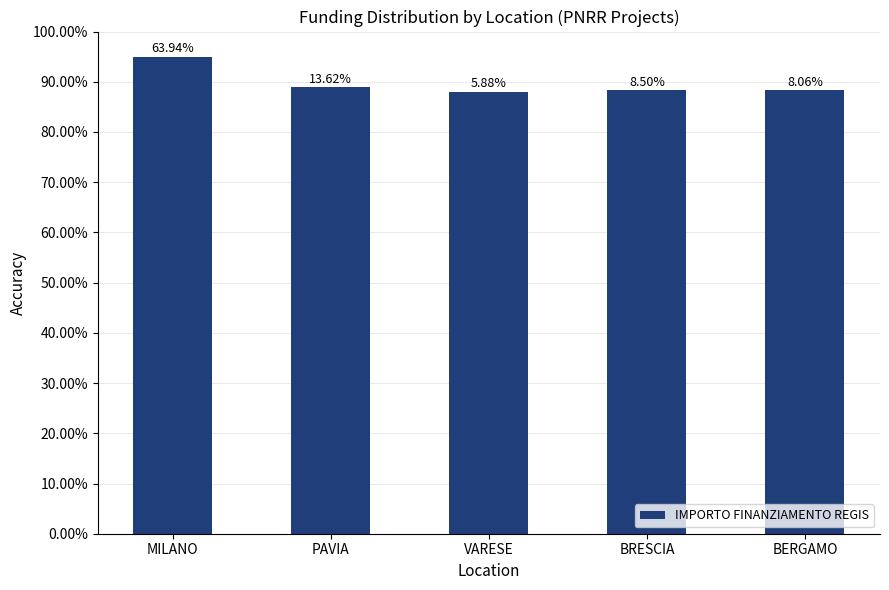

At which category does the chart reach its peak across all series?

MILANO